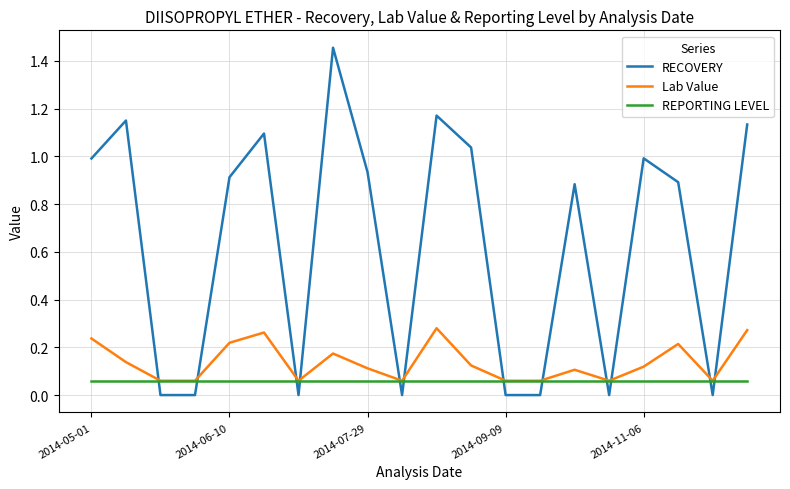

Rank the series by their maximum value, from highest to lowest.

RECOVERY, Lab Value, REPORTING LEVEL